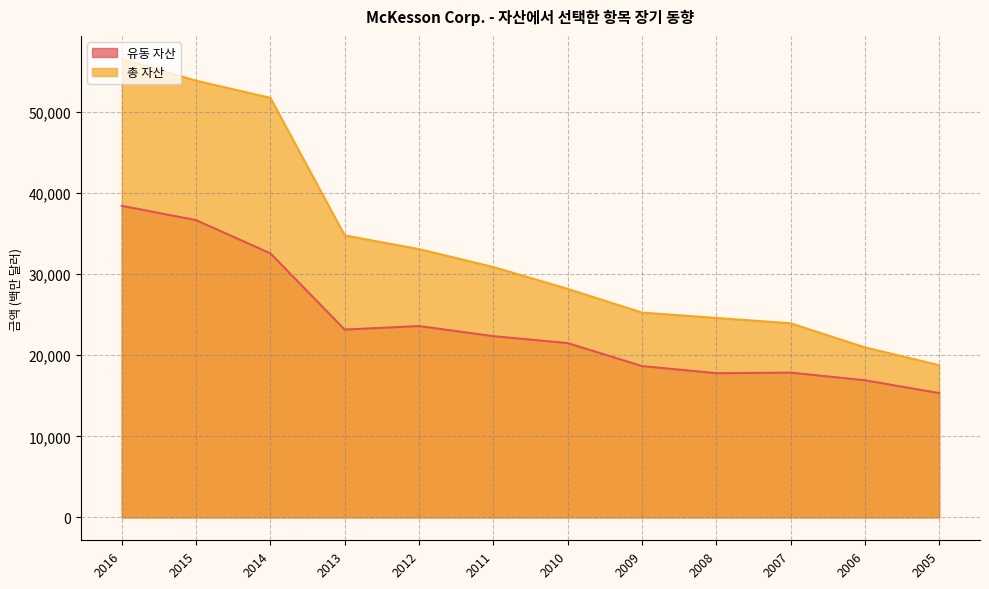

At which category does 유동 자산 reach its first local peak?

2012